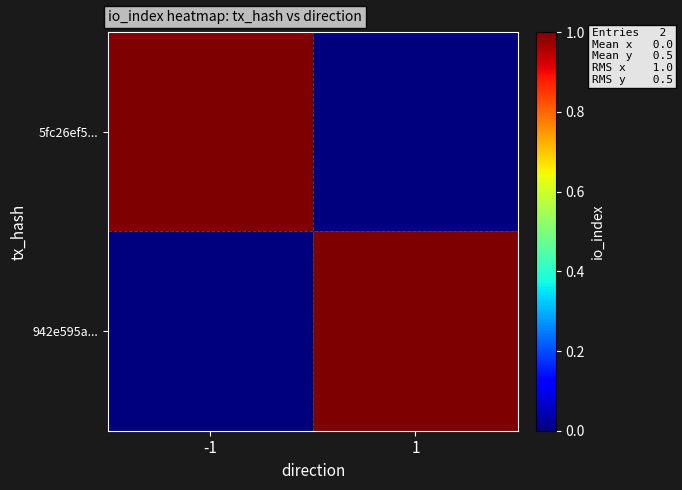

How many distinct data groups are displayed?

2